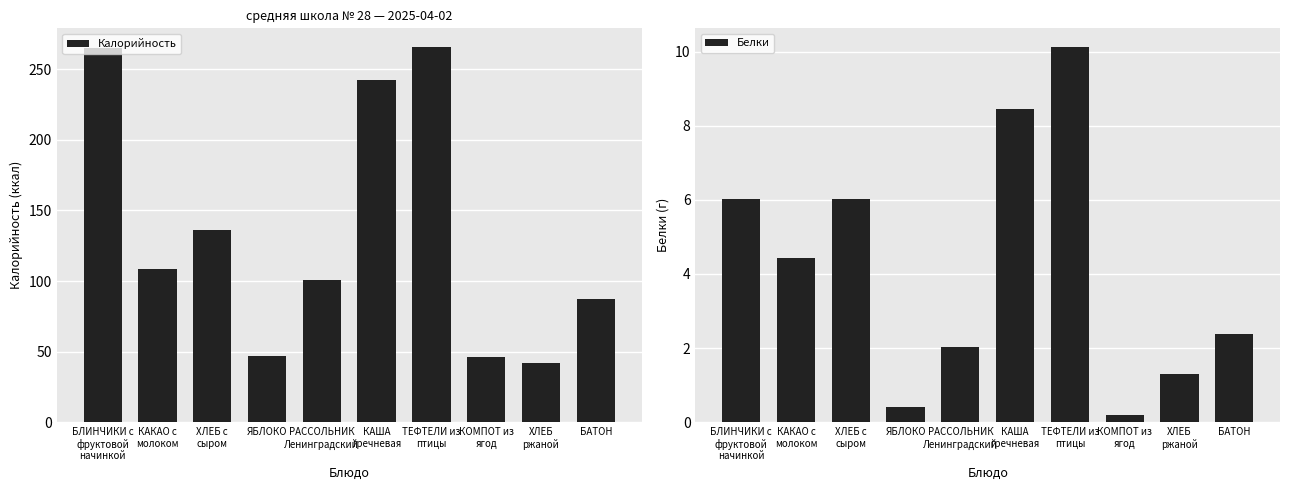

At how many categories does at least one series exceed 144?

3